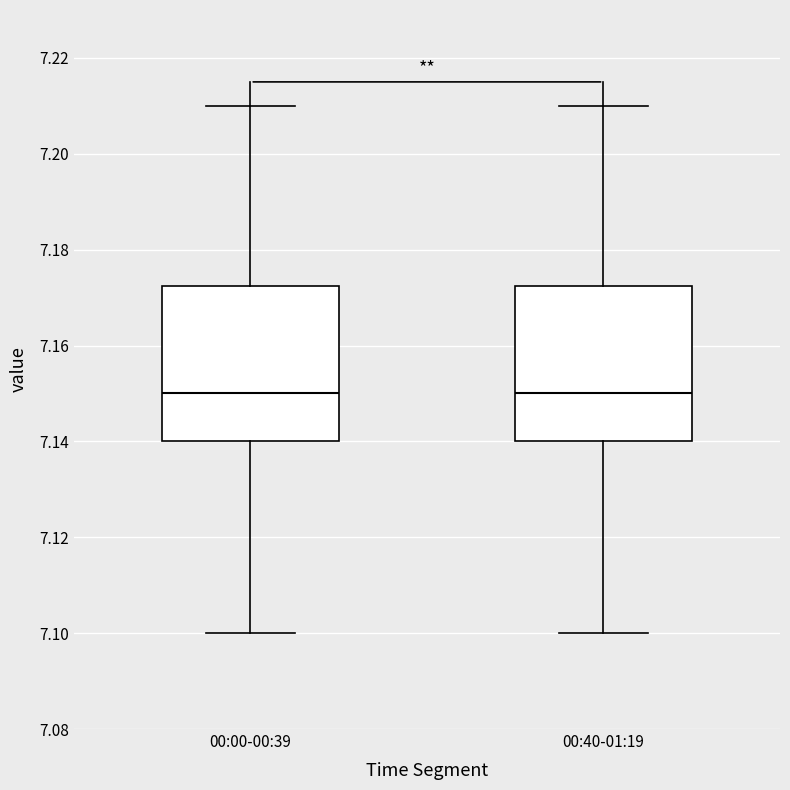

Reading left to right, transcribe this box plot: for each box, give where its median line is, the range the box spans, and where its two whiskers end, as read against the y-axis. The values are not printed on the chart, so give them approximately, as read against the axis.

00:00-00:39: median 7.150, box 7.140 to 7.172, whiskers 7.100 to 7.210
00:40-01:19: median 7.150, box 7.140 to 7.172, whiskers 7.100 to 7.210